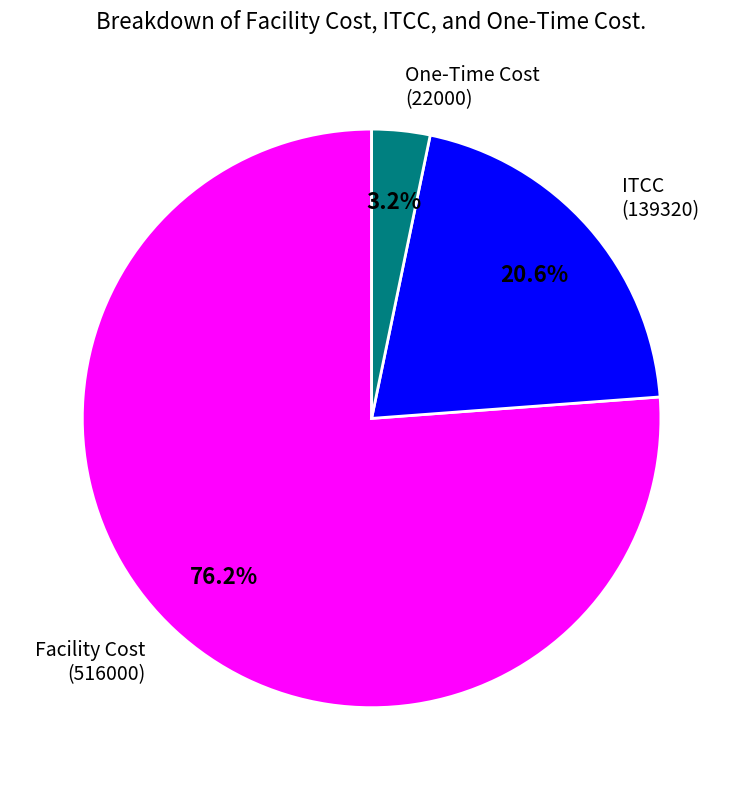

Count the number of slices in the pie.

3